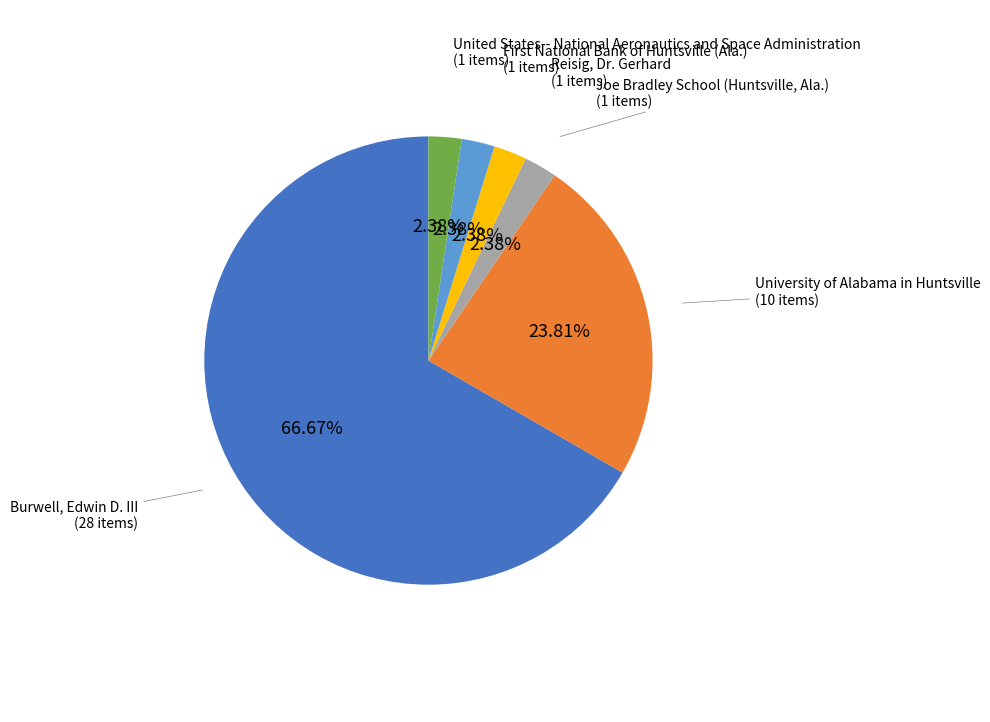

To the nearest percent, what portion does United States-- National Aeronautics and Space Administration represent?

2%